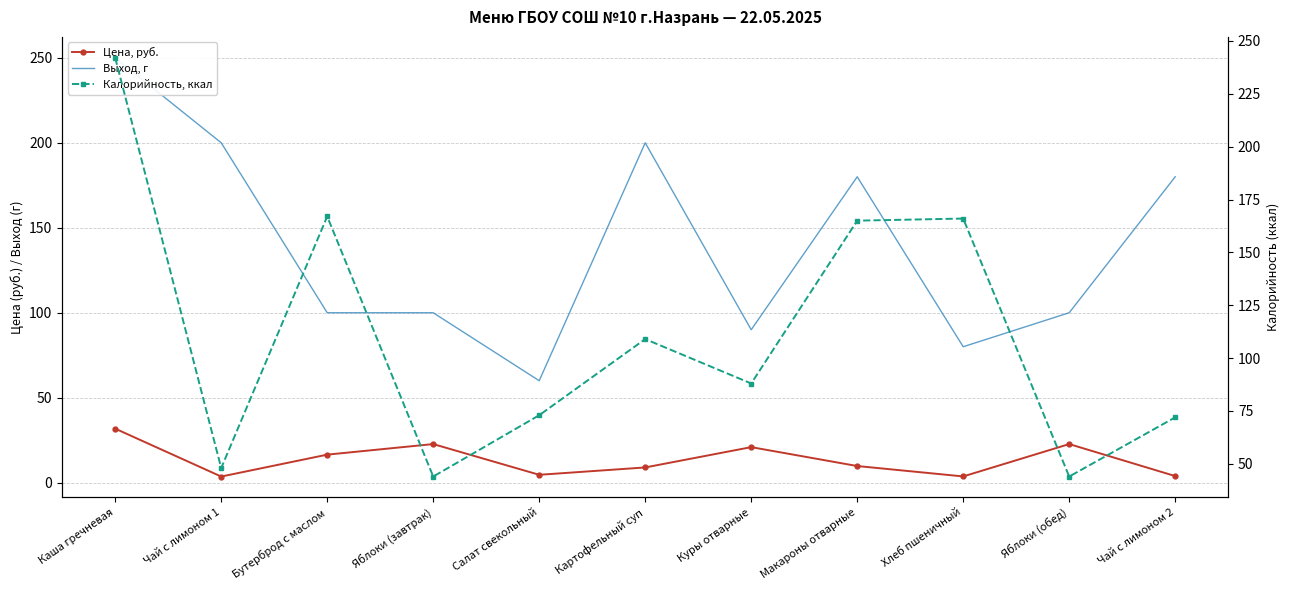

Reading left to right, transcribe all the data shown in this chart.

Цена, руб.: 31.8	3.6	16.5	22.7	4.6	9.0	20.9	9.8	3.7	22.7	3.9
Выход, г: 250.0	200.0	100.0	100.0	60.0	200.0	90.0	180.0	80.0	100.0	180.0
Калорийность, ккал: 242.0	48.0	167.0	44.0	73.0	109.0	88.0	165.0	166.0	44.0	72.0